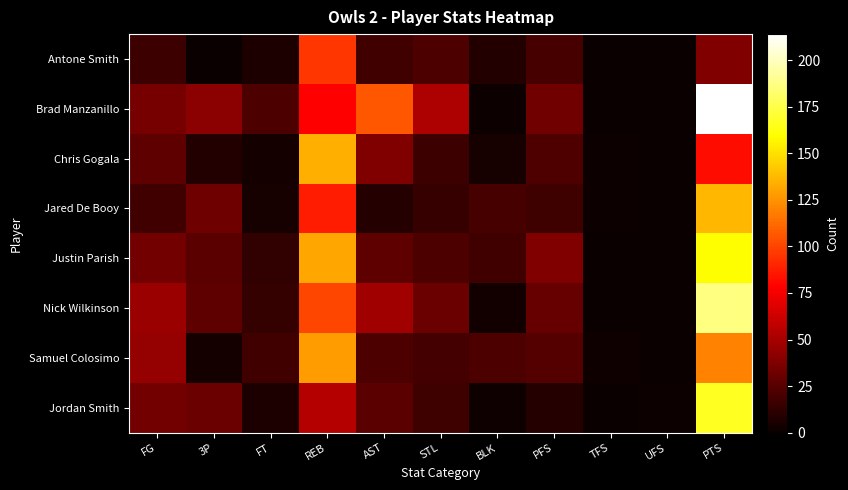

Reading left to right, what are all the values shown in this chart?

Antone Smith: FG=16	3P=0	FT=6	REB=96	AST=18	STL=21	BLK=8	PFS=20	TFS=0	UFS=0	PTS=38
Brad Manzanillo: FG=35	3P=41	FT=21	REB=78	AST=106	STL=52	BLK=1	PFS=33	TFS=0	UFS=0	PTS=214
Chris Gogala: FG=27	3P=8	FT=4	REB=134	AST=38	STL=16	BLK=5	PFS=22	TFS=1	UFS=0	PTS=82
Jared De Booy: FG=18	3P=32	FT=5	REB=87	AST=9	STL=15	BLK=20	PFS=17	TFS=1	UFS=0	PTS=137
Justin Parish: FG=34	3P=26	FT=13	REB=132	AST=27	STL=21	BLK=18	PFS=38	TFS=0	UFS=0	PTS=159
Nick Wilkinson: FG=46	3P=27	FT=14	REB=101	AST=48	STL=31	BLK=3	PFS=30	TFS=0	UFS=0	PTS=187
Samuel Colosimo: FG=45	3P=4	FT=18	REB=128	AST=21	STL=19	BLK=21	PFS=24	TFS=2	UFS=0	PTS=120
Jordan Smith: FG=34	3P=31	FT=6	REB=55	AST=26	STL=17	BLK=2	PFS=9	TFS=0	UFS=1	PTS=167